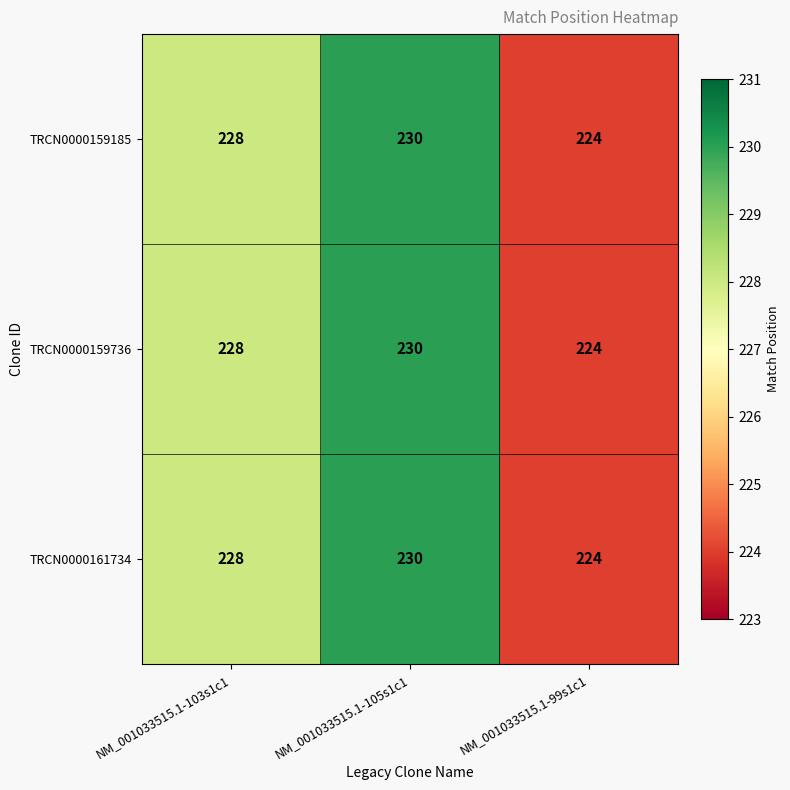

Reading right to left, extract all data points from this chart.

TRCN0000159185: 224	230	228
TRCN0000159736: 224	230	228
TRCN0000161734: 224	230	228